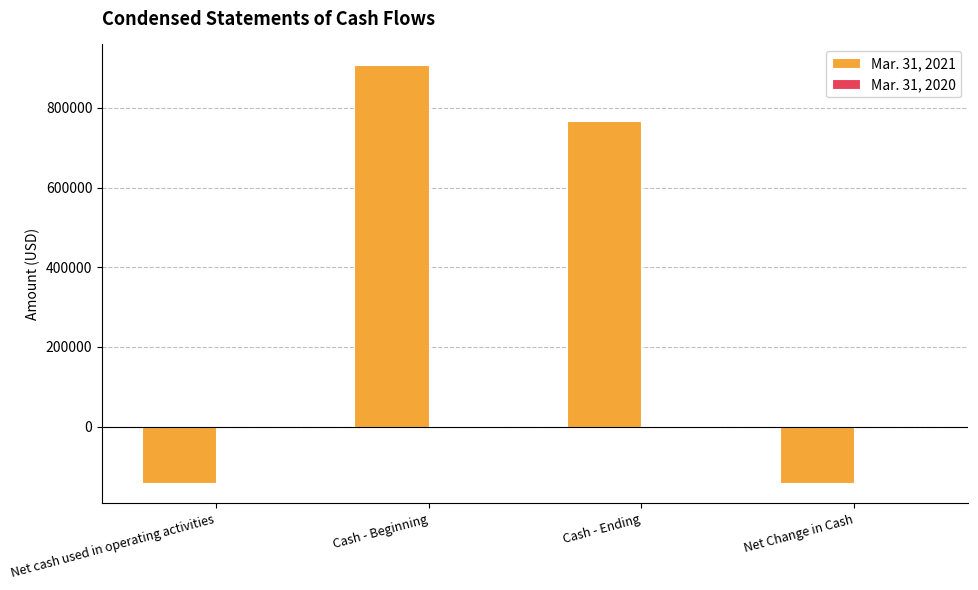

Which series has the largest range (max minus min)?

Mar. 31, 2021